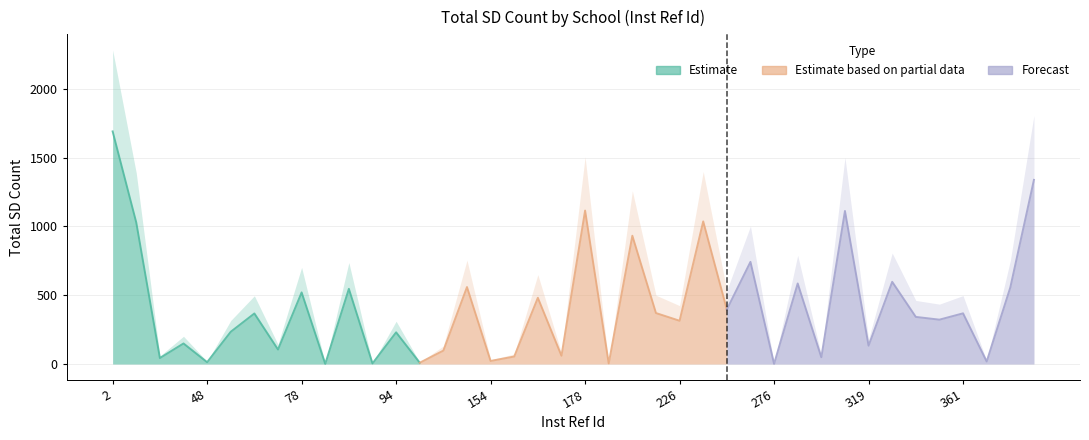

True or false: there are more than 0 points higher than both neighbors.

True